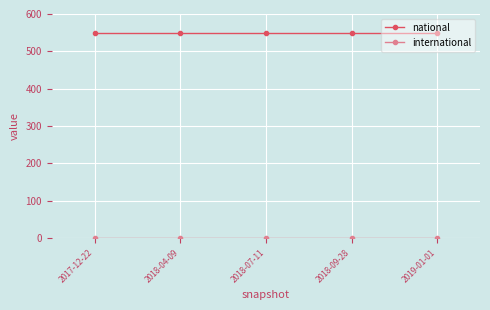

True or false: national has a value of 548 at 2017-12-22.

True